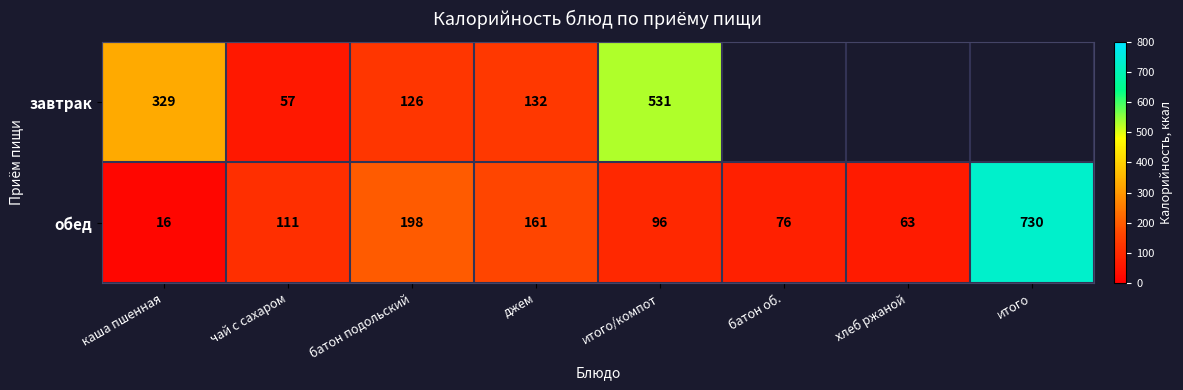

How many data points in обед are less than 111?

4